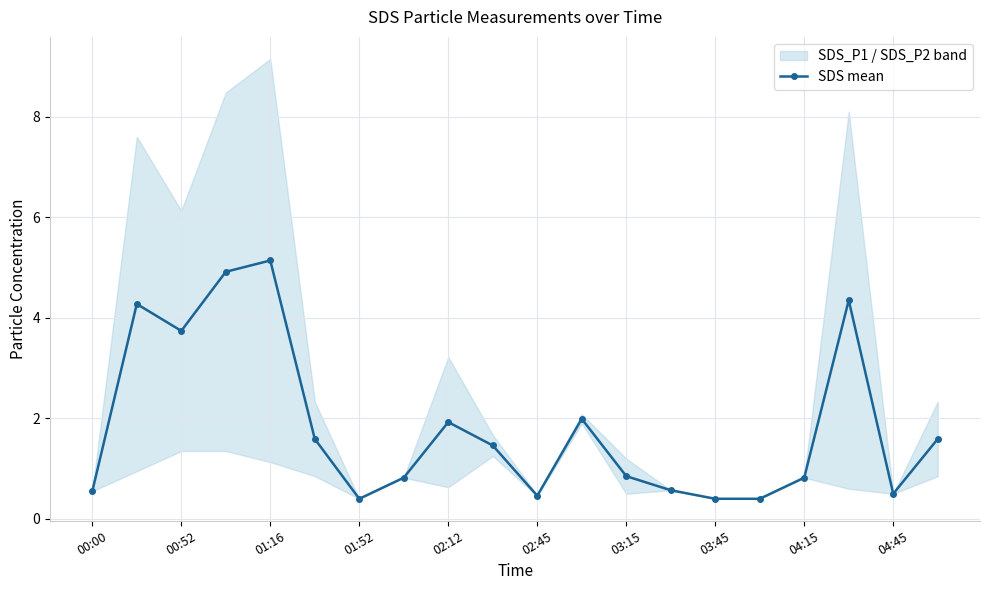

Count the number of values greater than 1.

10